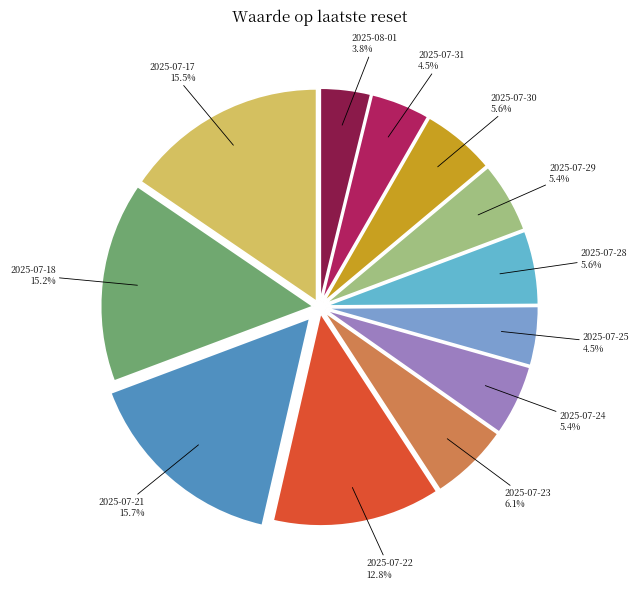

Does any single category account for the majority?

No